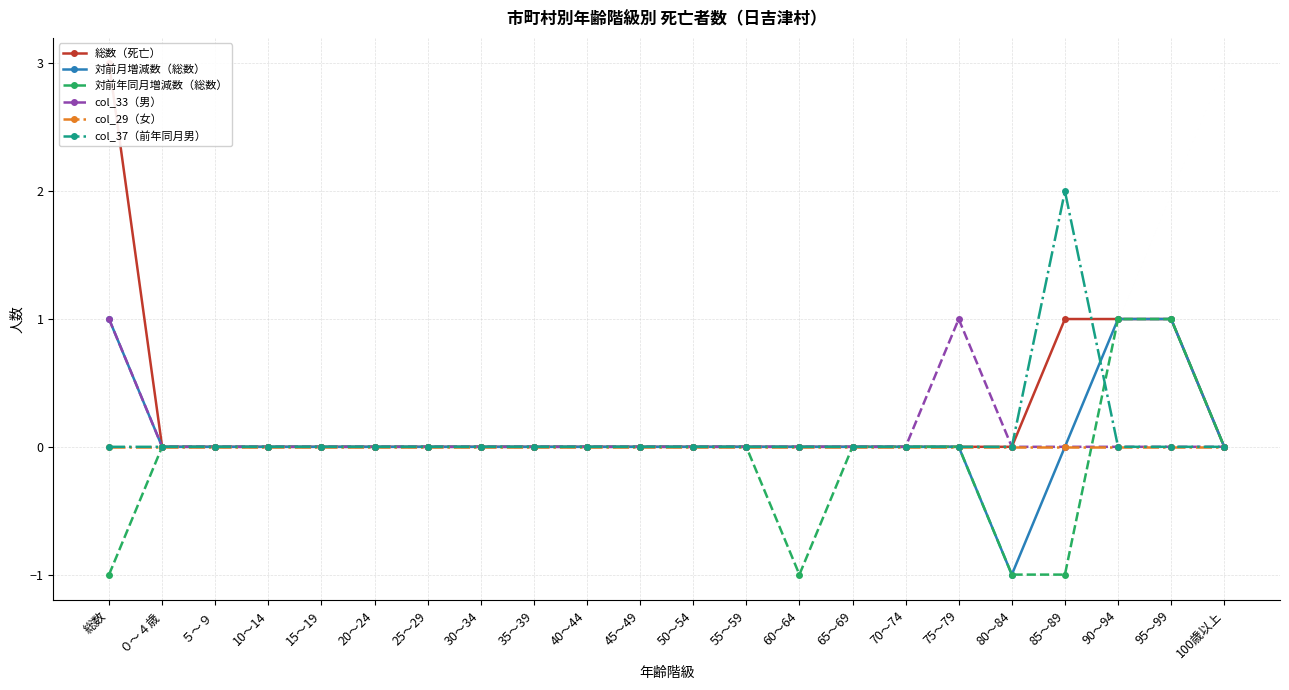

Reading left to right, what are all the values shown in this chart?

総数（死亡）: 総数=3	０～４歳=0	５～９=0	10～14=0	15～19=0	20～24=0	25～29=0	30～34=0	35～39=0	40～44=0	45～49=0	50～54=0	55～59=0	60～64=0	65～69=0	70～74=0	75～79=0	80～84=0	85～89=1	90～94=1	95～99=1	100歳以上=0
対前月増減数（総数）: 総数=1	０～４歳=0	５～９=0	10～14=0	15～19=0	20～24=0	25～29=0	30～34=0	35～39=0	40～44=0	45～49=0	50～54=0	55～59=0	60～64=0	65～69=0	70～74=0	75～79=0	80～84=-1	85～89=0	90～94=1	95～99=1	100歳以上=0
対前年同月増減数（総数）: 総数=-1	０～４歳=0	５～９=0	10～14=0	15～19=0	20～24=0	25～29=0	30～34=0	35～39=0	40～44=0	45～49=0	50～54=0	55～59=0	60～64=-1	65～69=0	70～74=0	75～79=0	80～84=-1	85～89=-1	90～94=1	95～99=1	100歳以上=0
col_33（男）: 総数=1	０～４歳=0	５～９=0	10～14=0	15～19=0	20～24=0	25～29=0	30～34=0	35～39=0	40～44=0	45～49=0	50～54=0	55～59=0	60～64=0	65～69=0	70～74=0	75～79=1	80～84=0	85～89=0	90～94=0	95～99=0	100歳以上=0
col_29（女）: 総数=0	０～４歳=0	５～９=0	10～14=0	15～19=0	20～24=0	25～29=0	30～34=0	35～39=0	40～44=0	45～49=0	50～54=0	55～59=0	60～64=0	65～69=0	70～74=0	75～79=0	80～84=0	85～89=0	90～94=0	95～99=0	100歳以上=0
col_37（前年同月男）: 総数=0	０～４歳=0	５～９=0	10～14=0	15～19=0	20～24=0	25～29=0	30～34=0	35～39=0	40～44=0	45～49=0	50～54=0	55～59=0	60～64=0	65～69=0	70～74=0	75～79=0	80～84=0	85～89=2	90～94=0	95～99=0	100歳以上=0